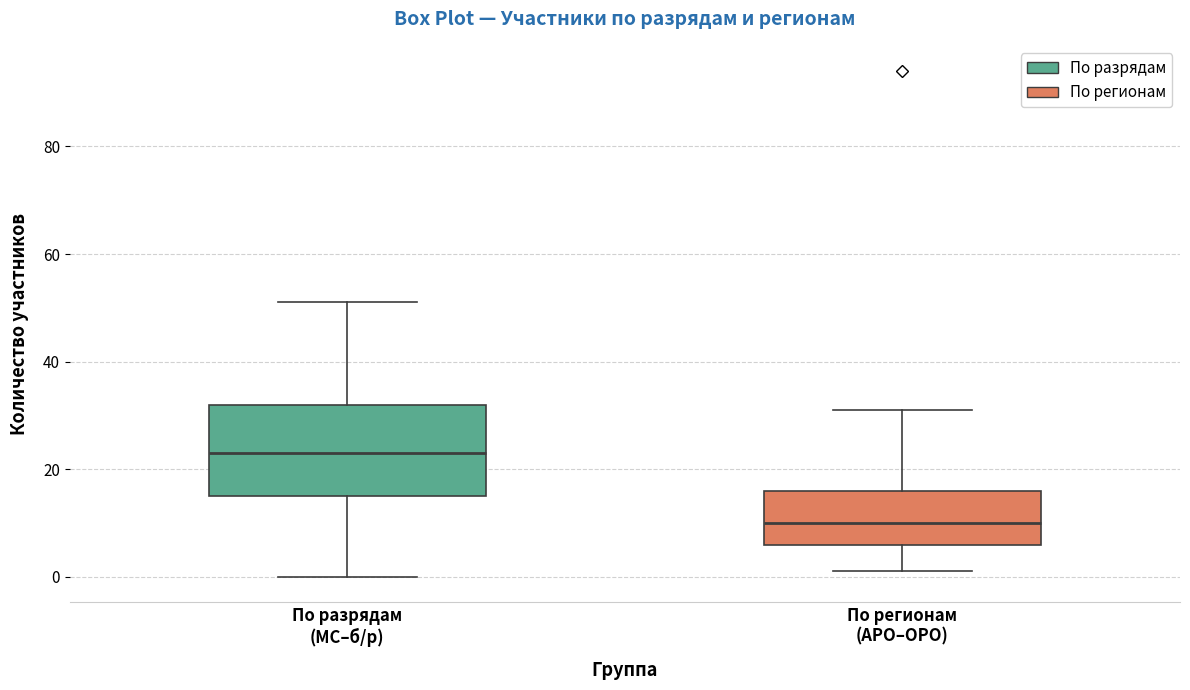

Which box has the lowest median line?

По регионам (АРО–ОРО)